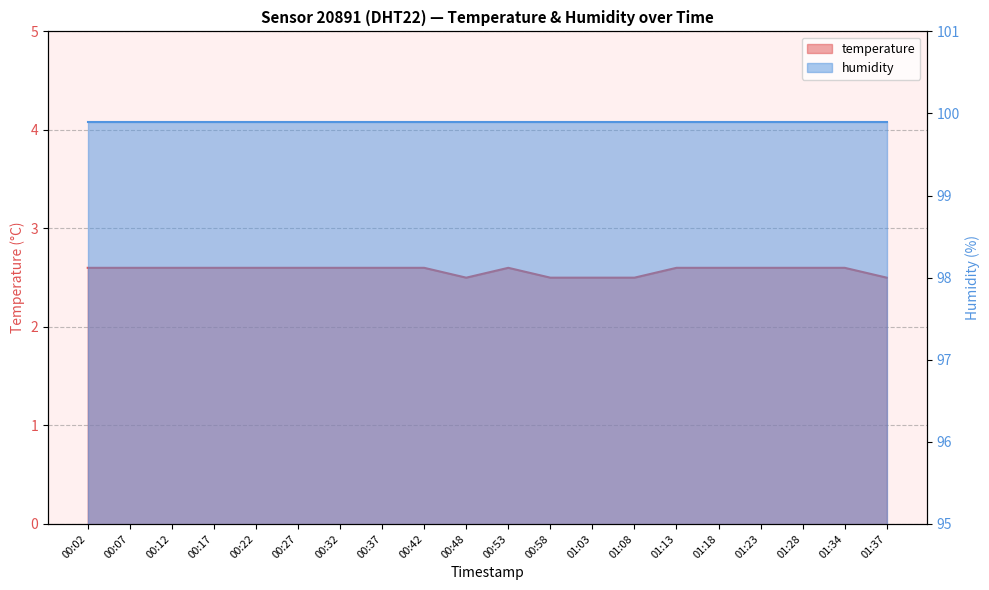

Count the values in the range 2 to 3.

20